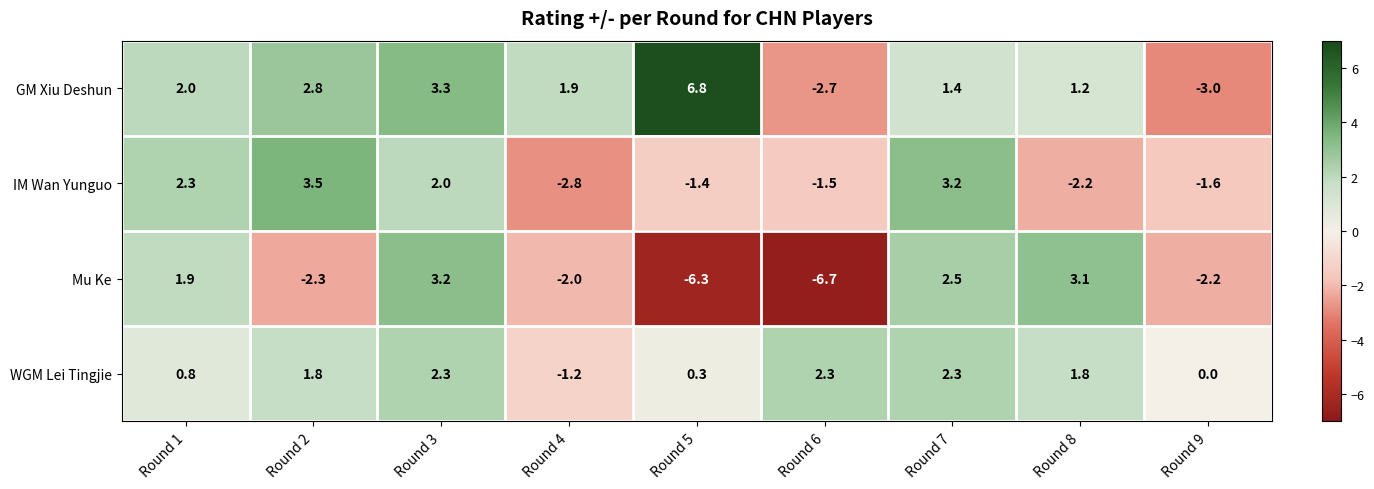

What is the sum of the GM Xiu Deshun values at Round 8 and Round 2?

4.0